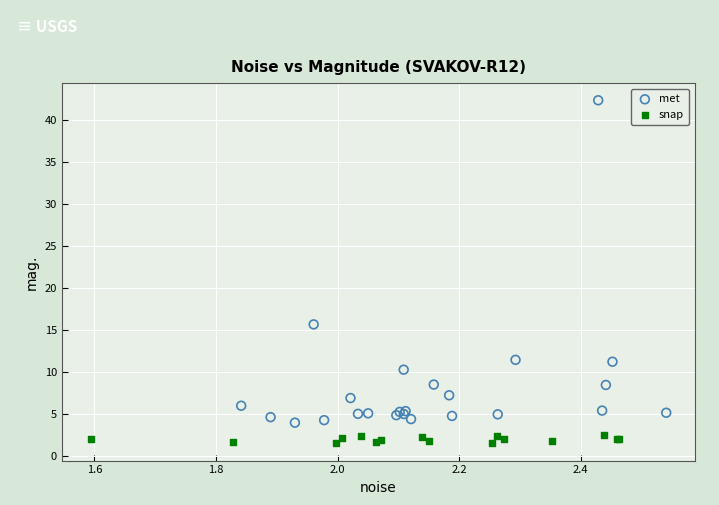

Which series has the widest spread of Y values?

met